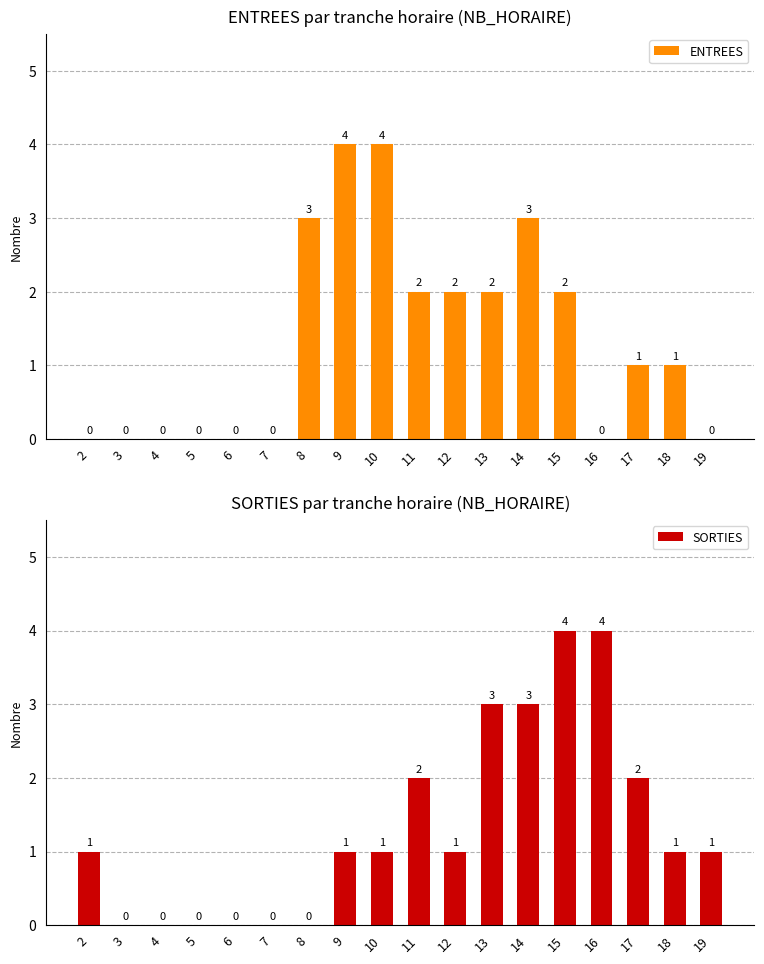

How many bars are there in each group?

2